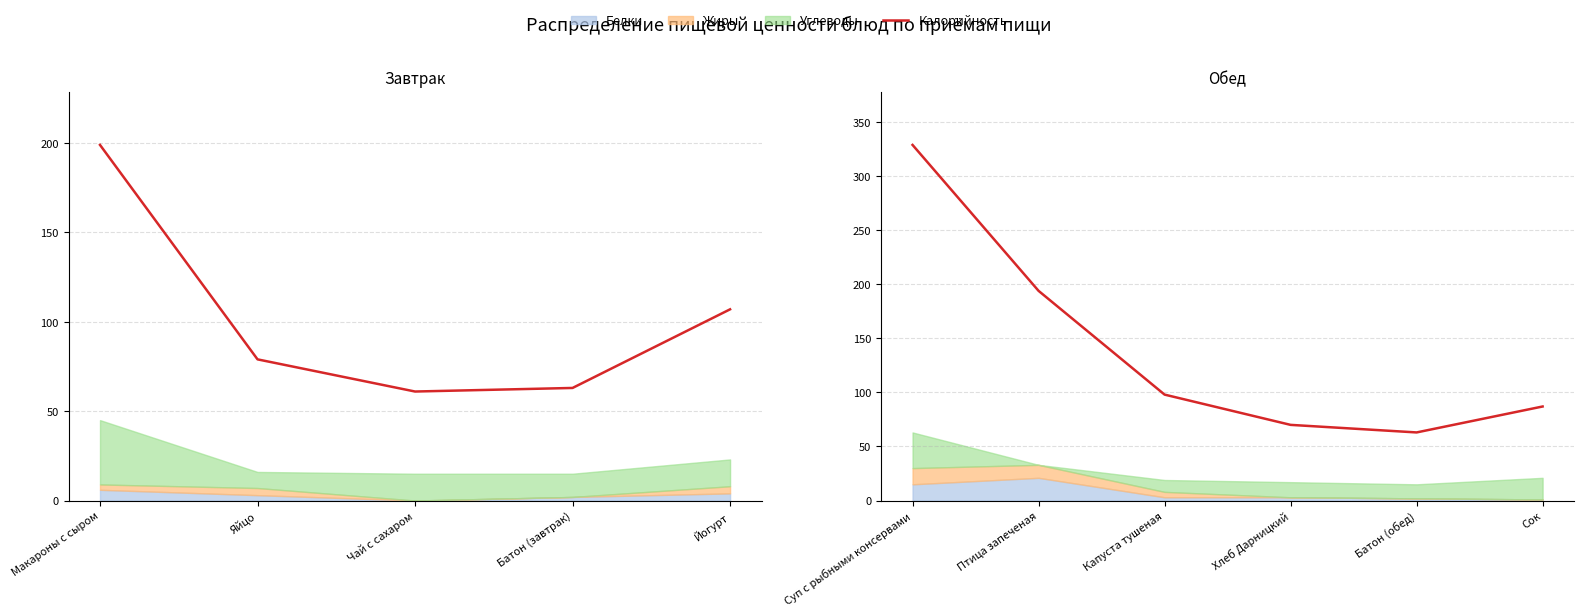

What is the difference between the maximum and second lowest values?

259